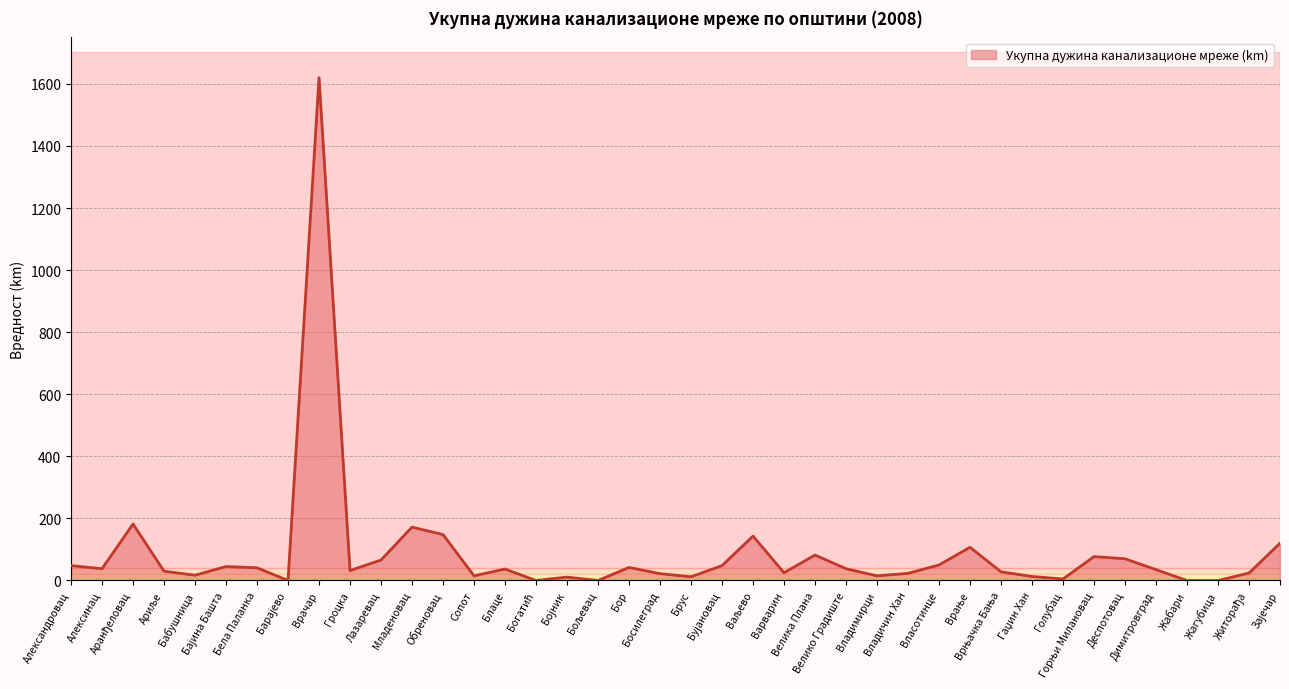

What is the maximum value shown in the chart?

1620